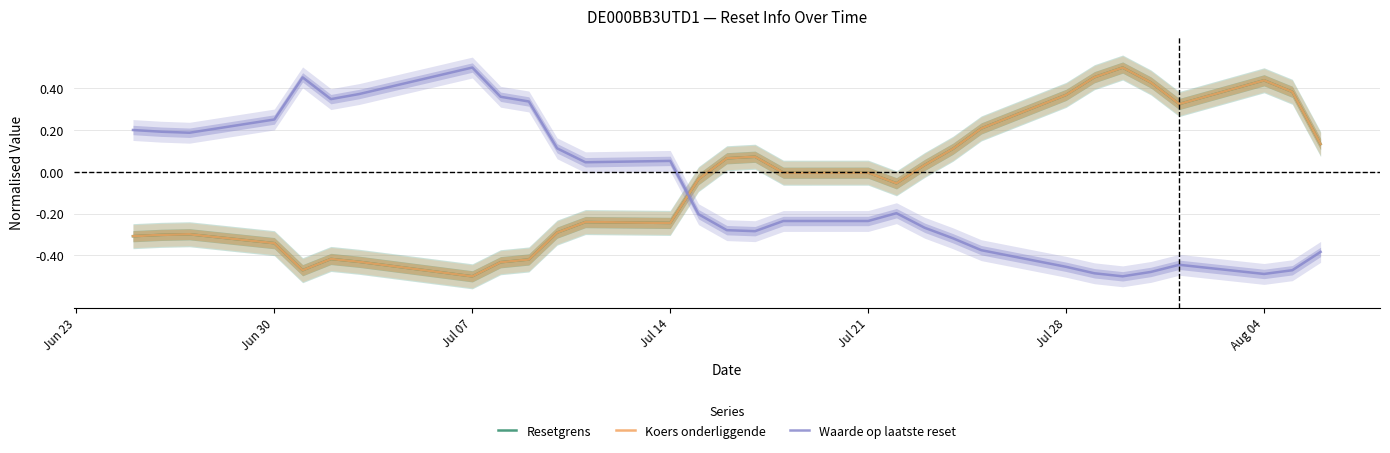

True or false: Resetgrens and Waarde op laatste reset intersect in this chart.

True